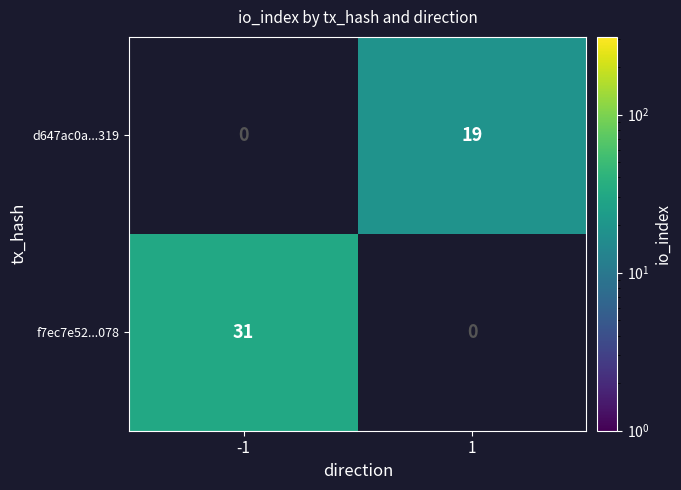

Is it true that d647ac0a...319 equals 26 at 1?

False